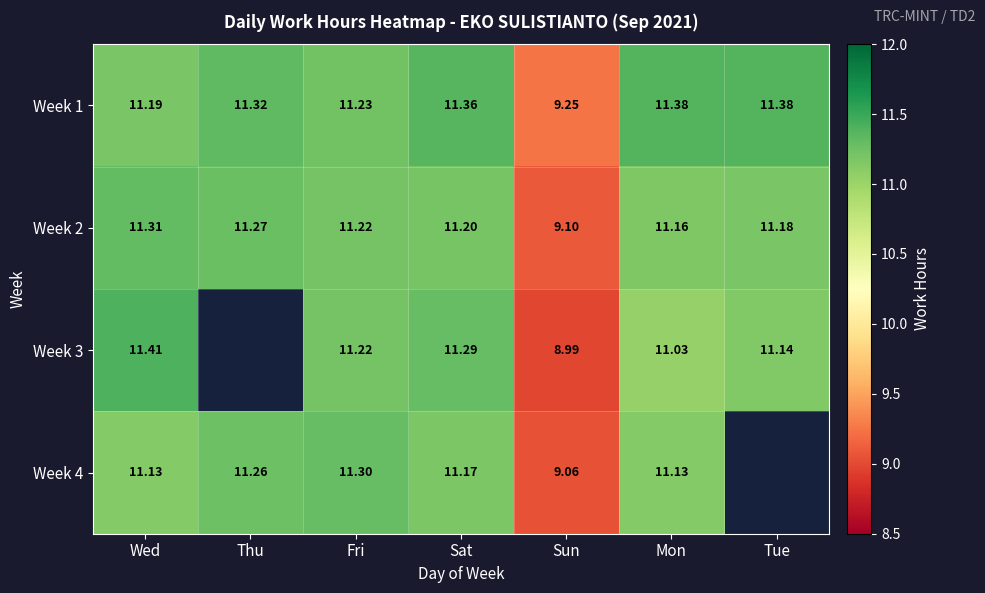

At how many categories does at least one series exceed 9?

7